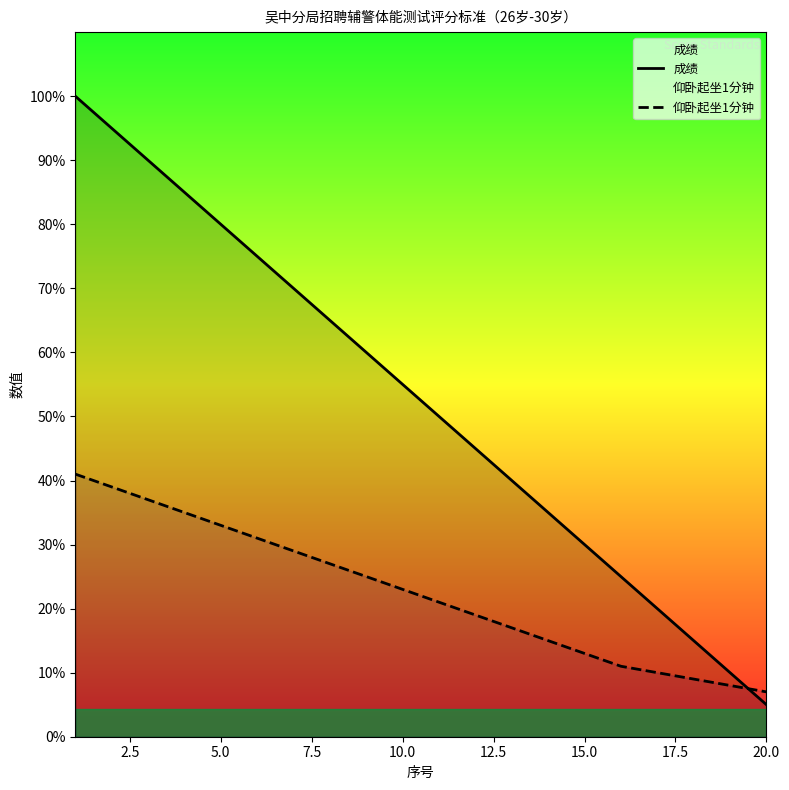

True or false: 成绩 and 仰卧起坐1分钟 intersect in this chart.

True